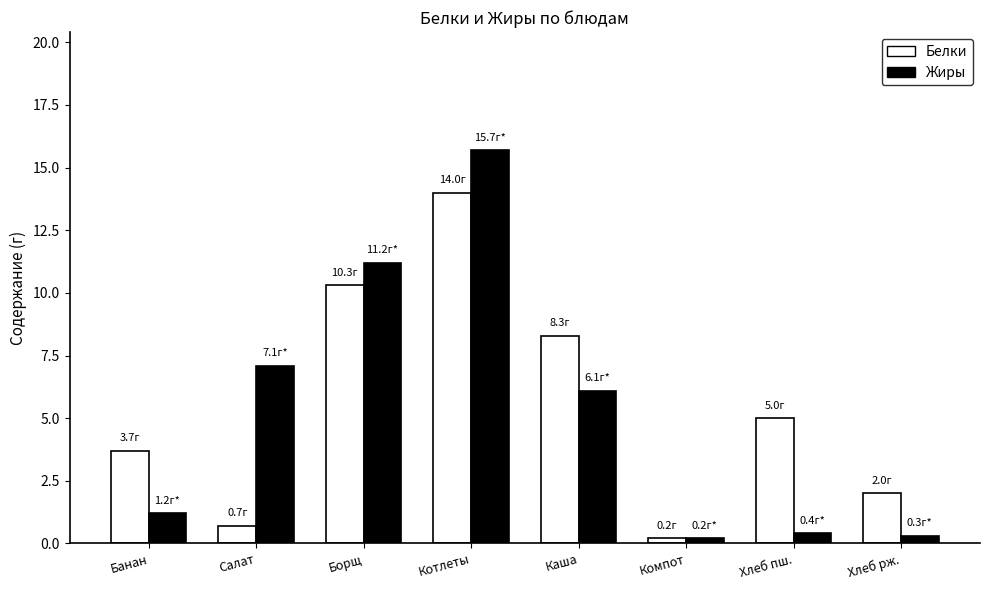

Between Борщ and Хлеб рж., which series saw the biggest shift?

Жиры